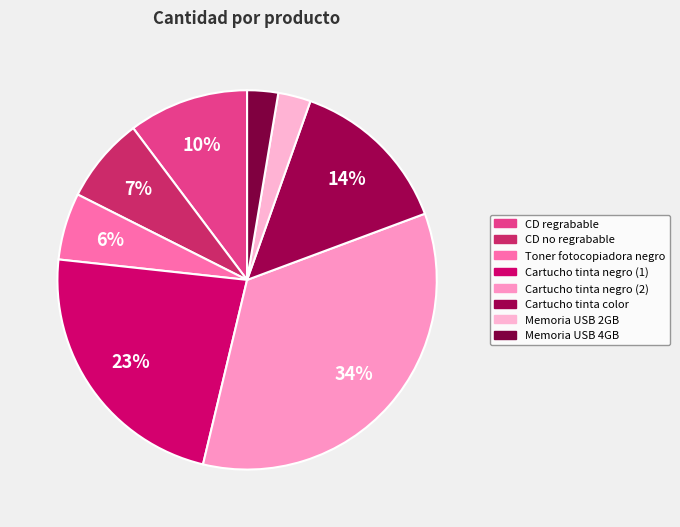

How many segments does this pie chart have?

8